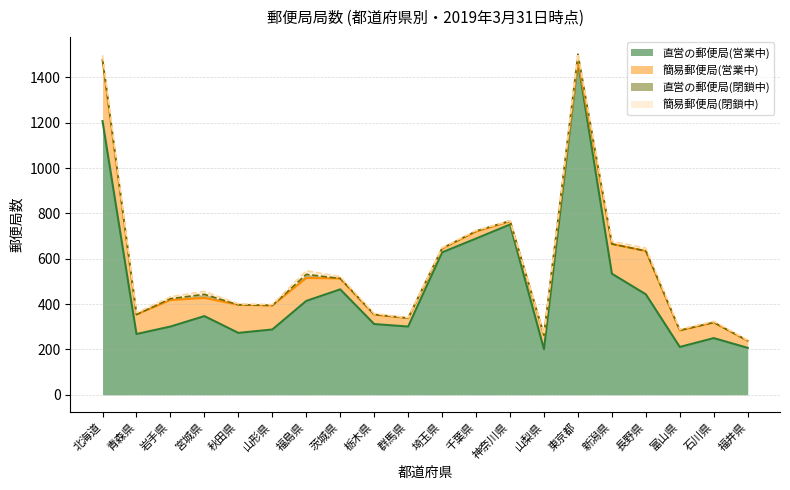

Which series has the largest range (max minus min)?

直営の郵便局(営業中)